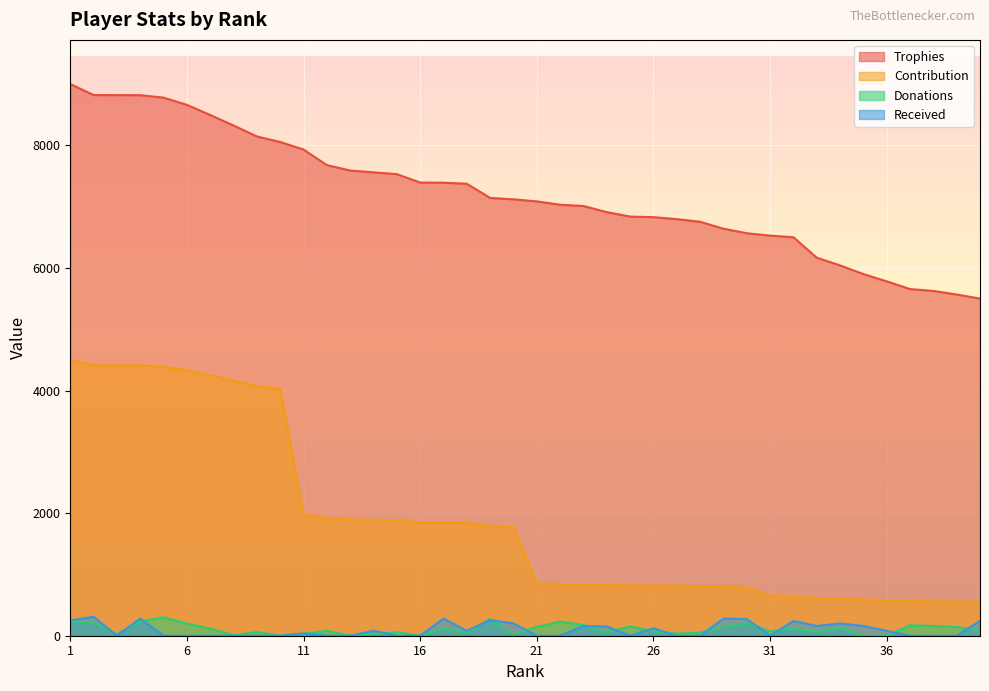

What is the difference between the highest and lowest values at 13?

7589